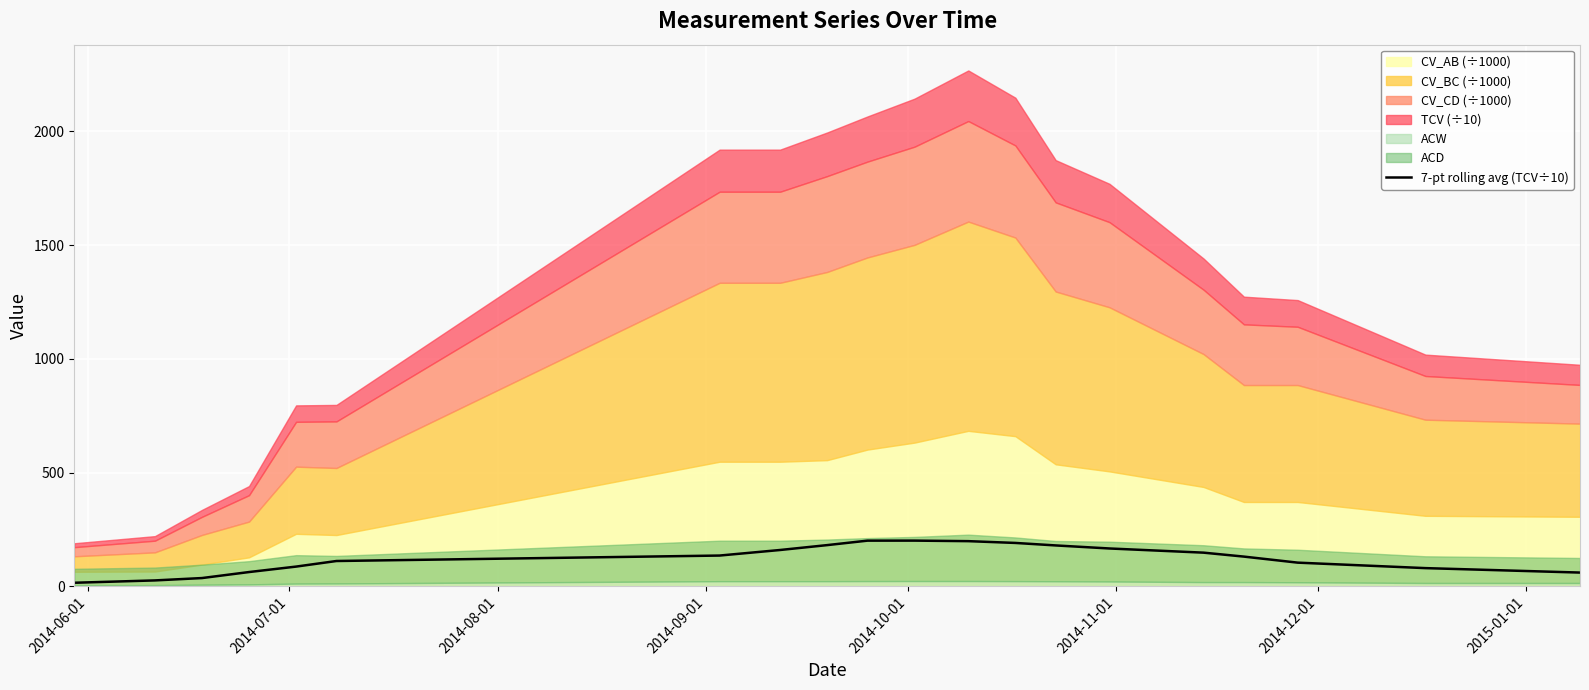

Reading right to left, extract all data points from this chart.

60.2	79.8	103.9	130.4	147.8	166.1	179.5	190.5	198.3	200.7	200.6	180.9	159.5	135.0	111.0	86.5	62.5	36.1	25.7	15.4